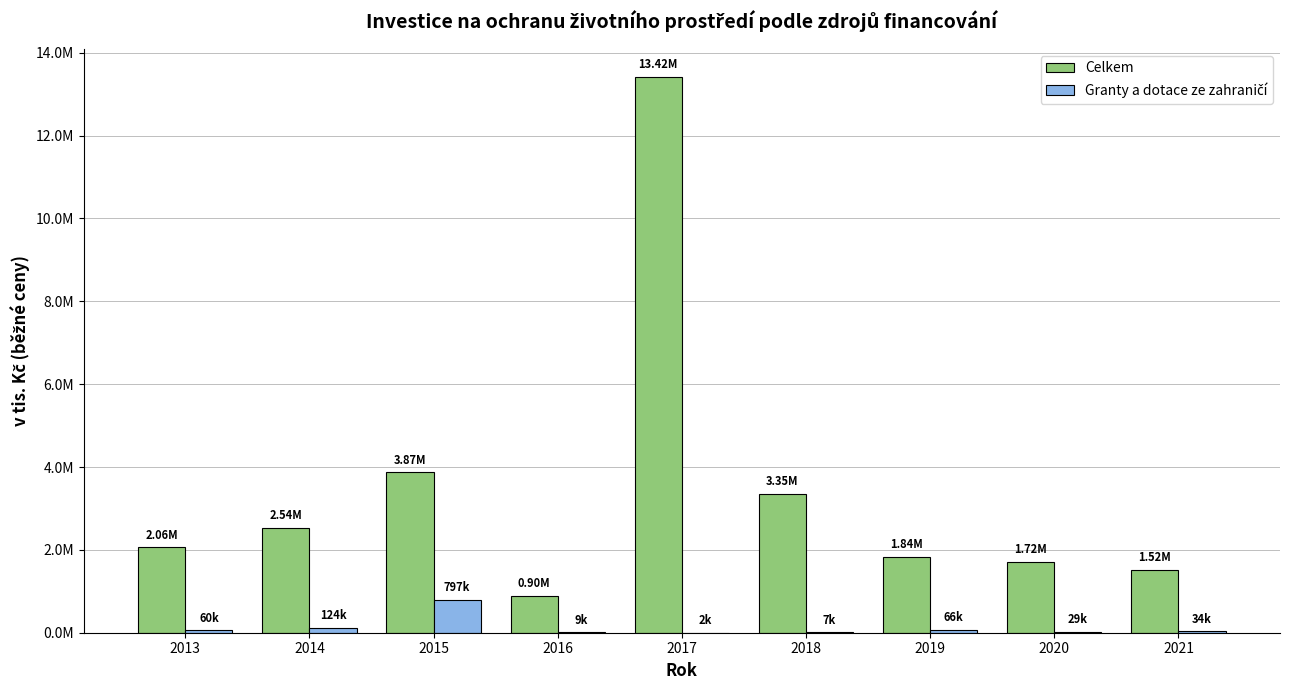

At which label does Granty a dotace ze zahraničí first exceed 34005?

2013